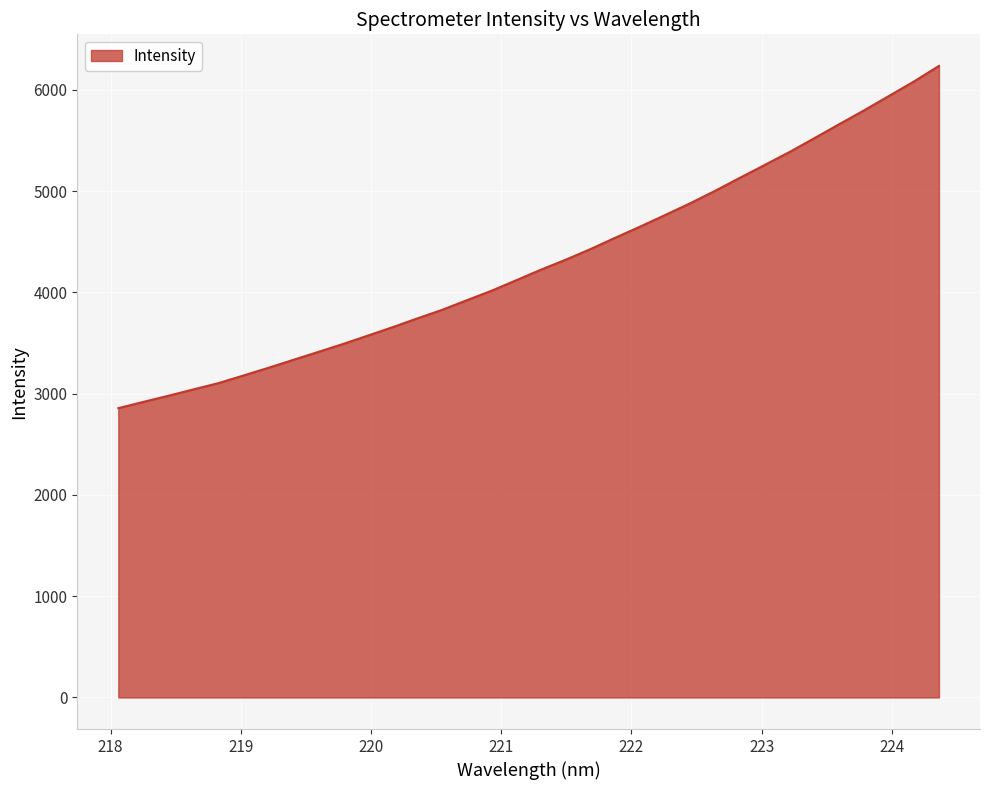

What is the maximum value shown in the chart?

6237.6